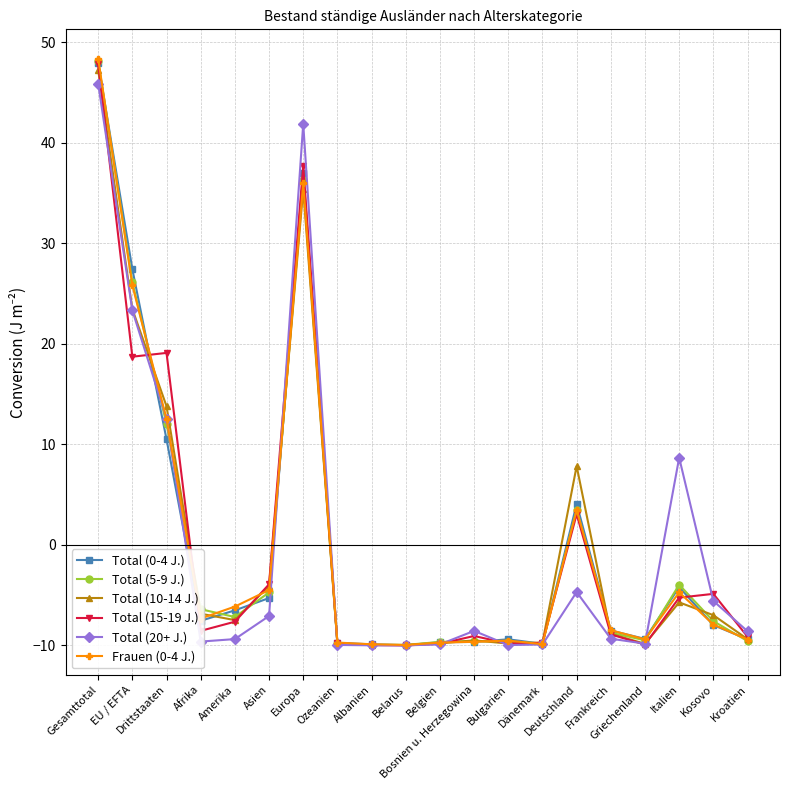

Does the chart display data point markers on the line(s)?

Yes